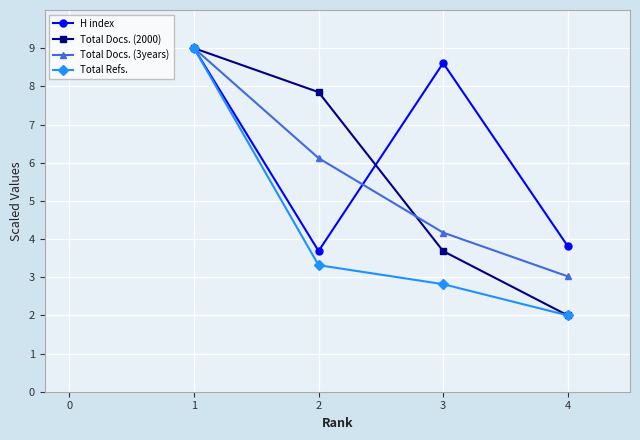

What is the difference between the maximum and second lowest values in the H index series?

5.2